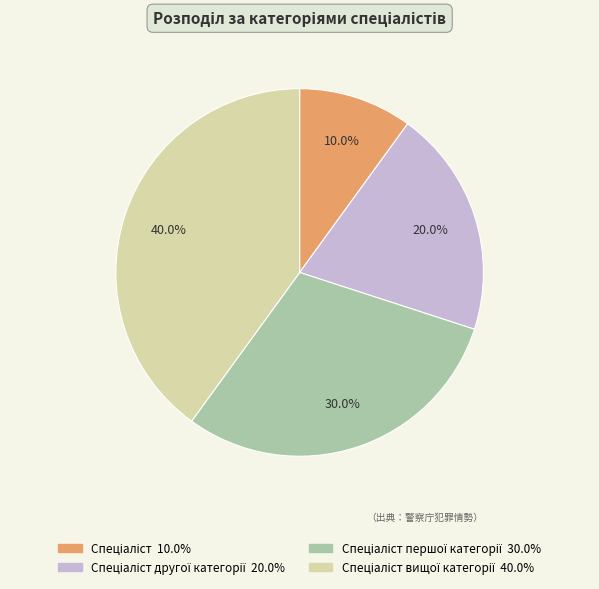

What is the smallest slice in the pie chart?

Спеціаліст